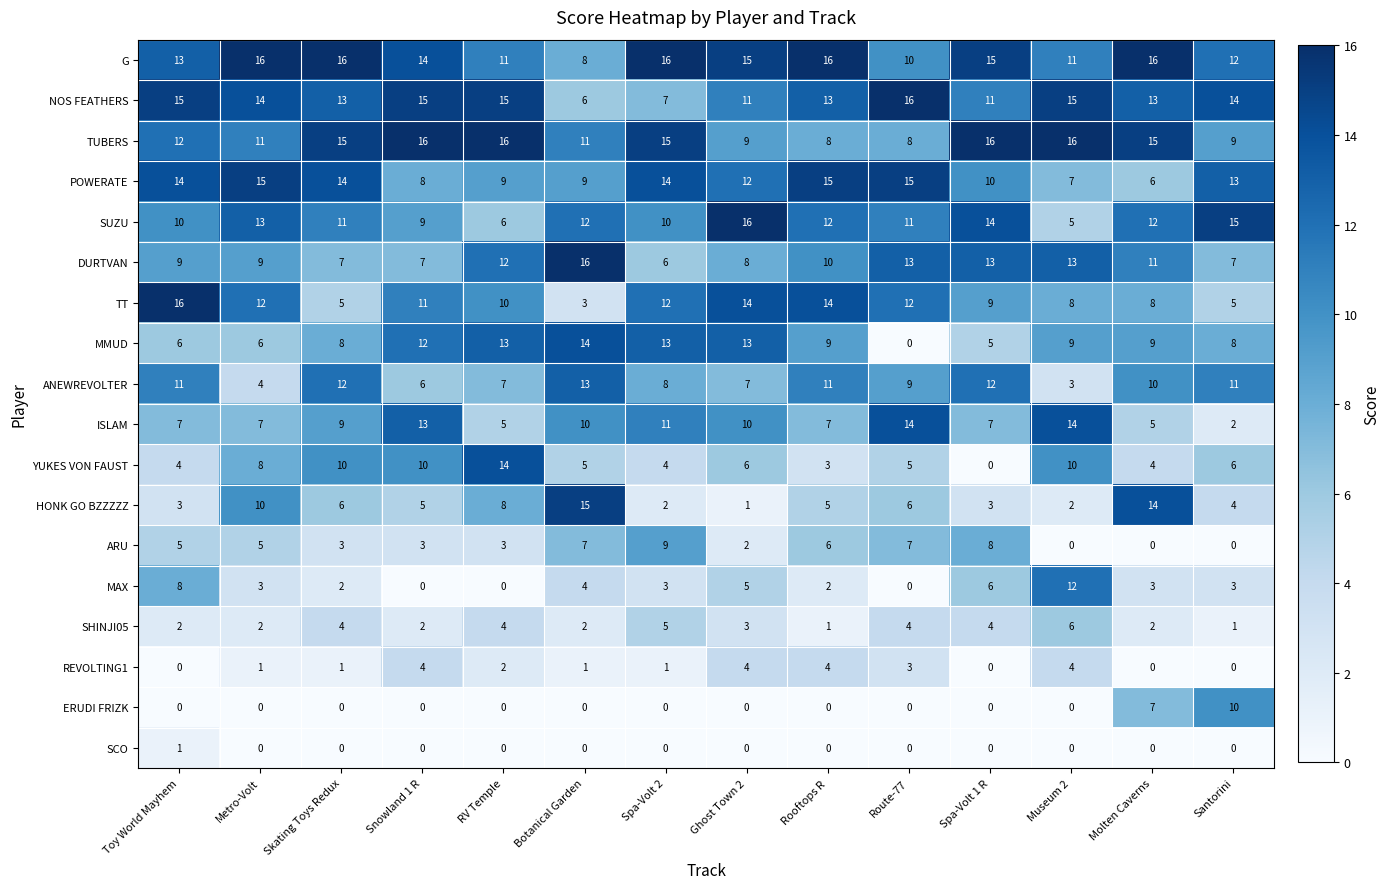

What is the sum of the MMUD values at Route-77 and Spa-Volt 1 R?

5